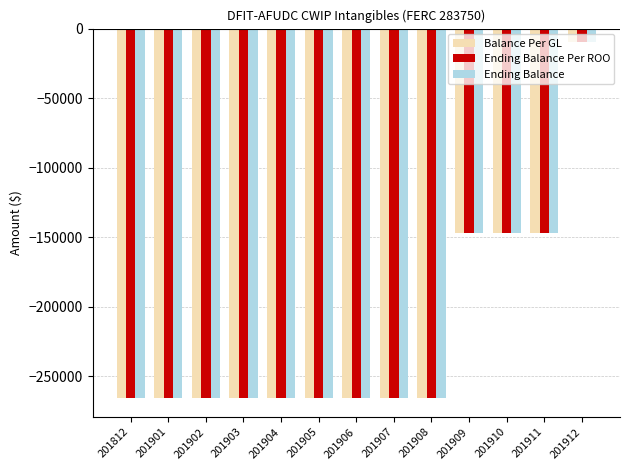

The value of Ending Balance at 201903 is -266005.7. True or false?

True